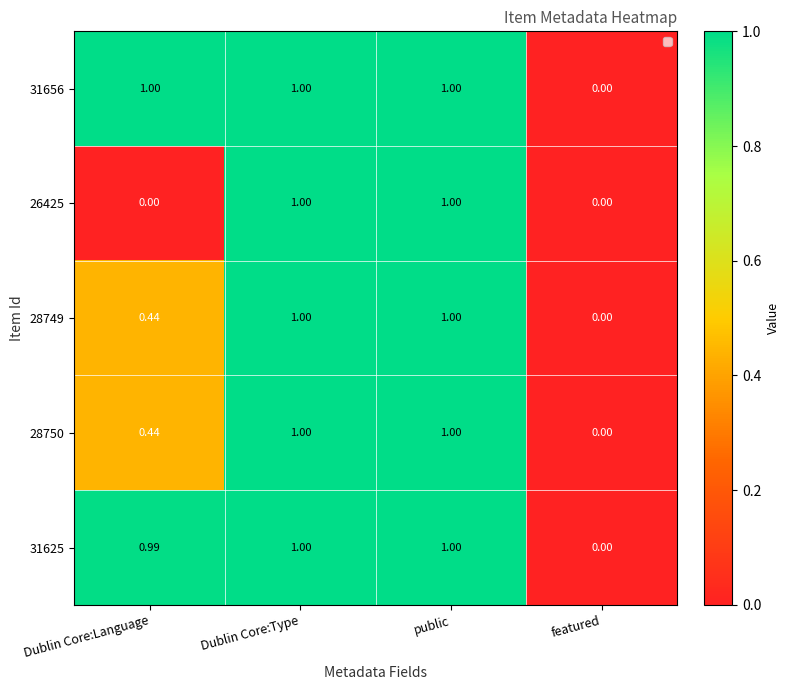

At which label is 31656 closest to 0?

featured